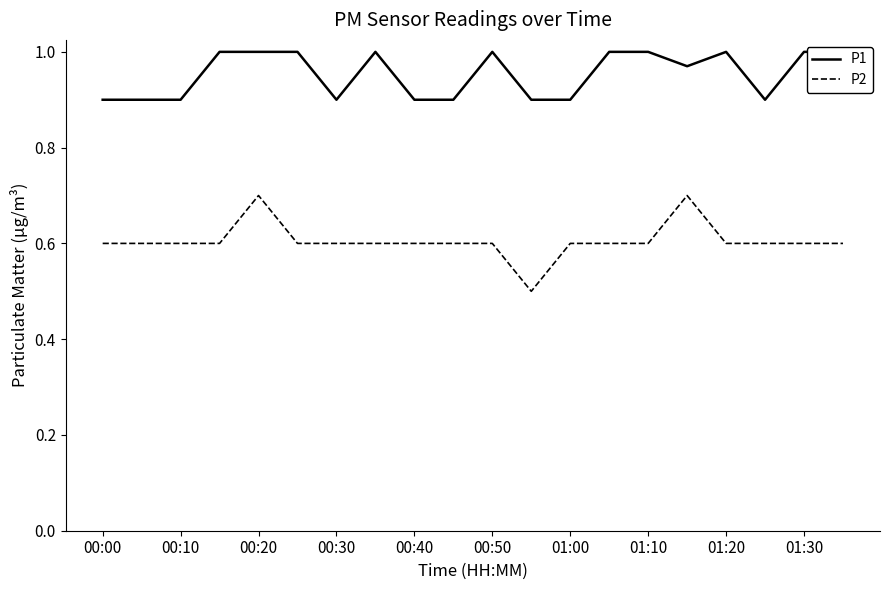

What is the highest value of the P2 series?

0.7